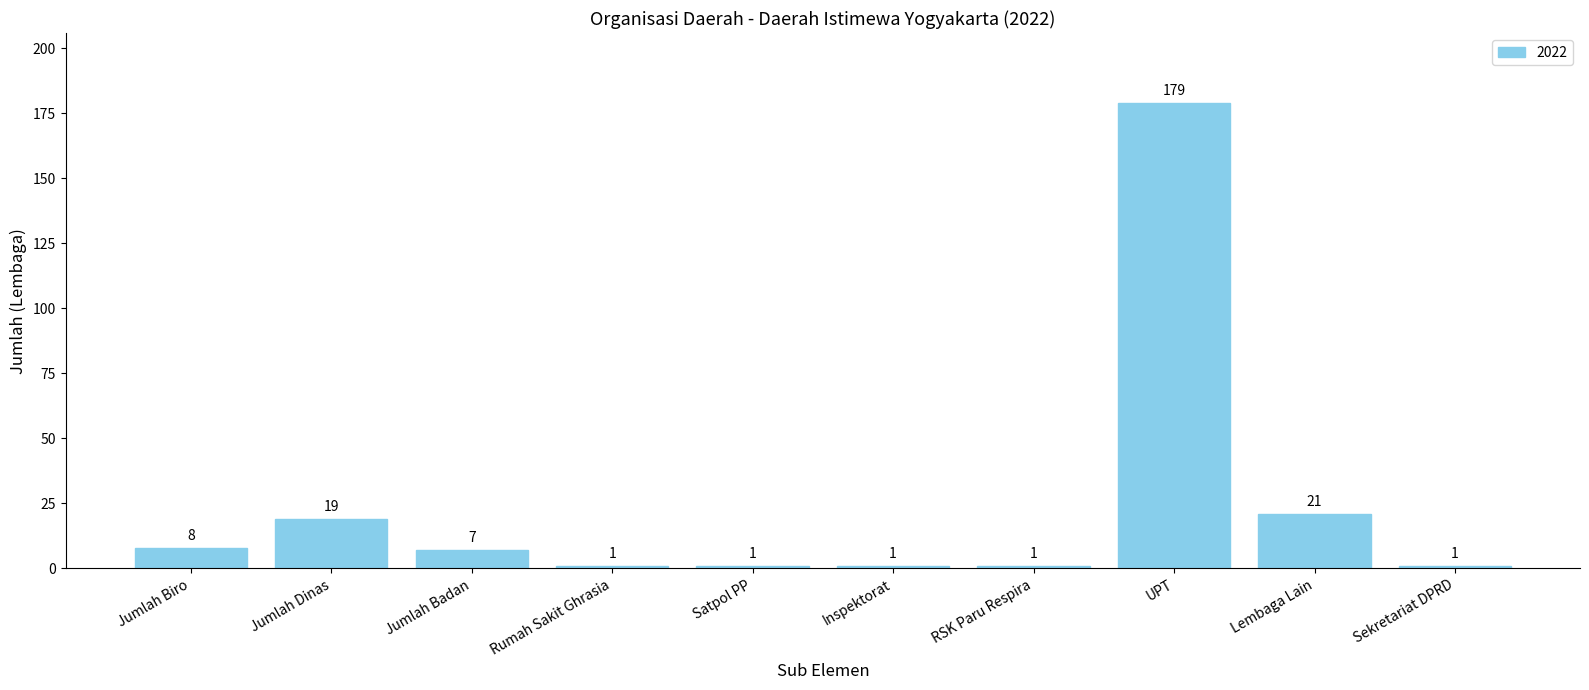

Which category has the highest value across all series?

UPT